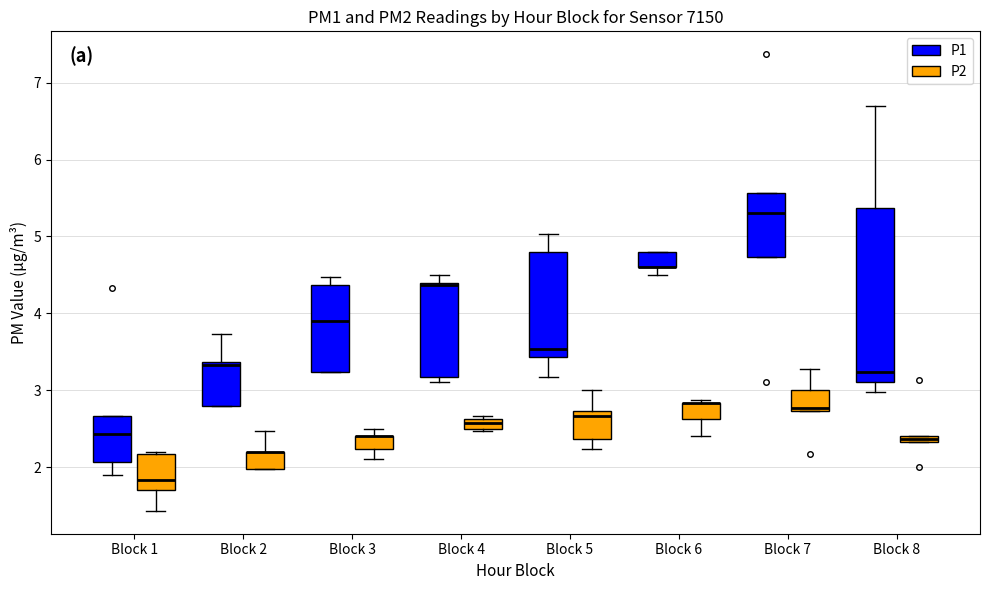

Comparing the boxes themselves (not the whiskers), which one is the tallest?

Block 8 (P1)